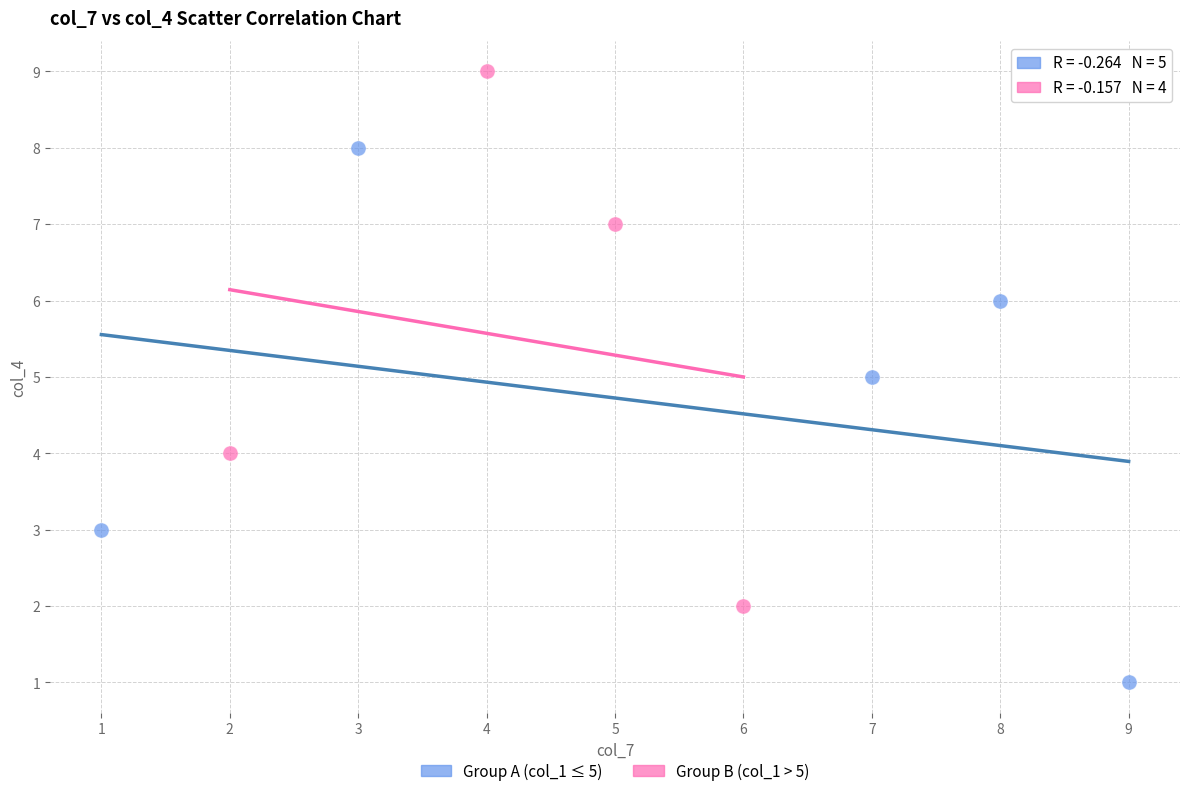

Which series contains the highest Y value?

Group B (col_1 > 5)